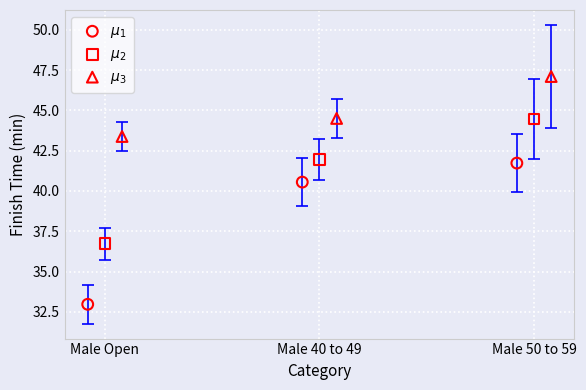

Which series contains the lowest Y value?

$\mu_1$